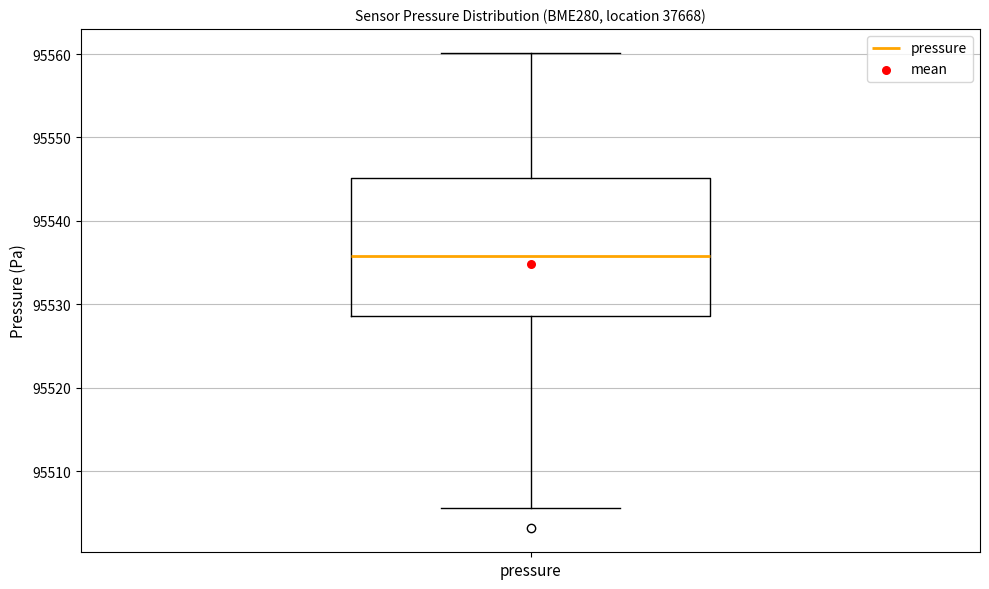

Read this box plot against the y-axis: the position of the median line, the range covered by the box, and the ends of both whiskers. The values are not printed on the chart, so give them approximately, as read against the axis.

median 95536, box 95529 to 95545, whiskers 95506 to 95560